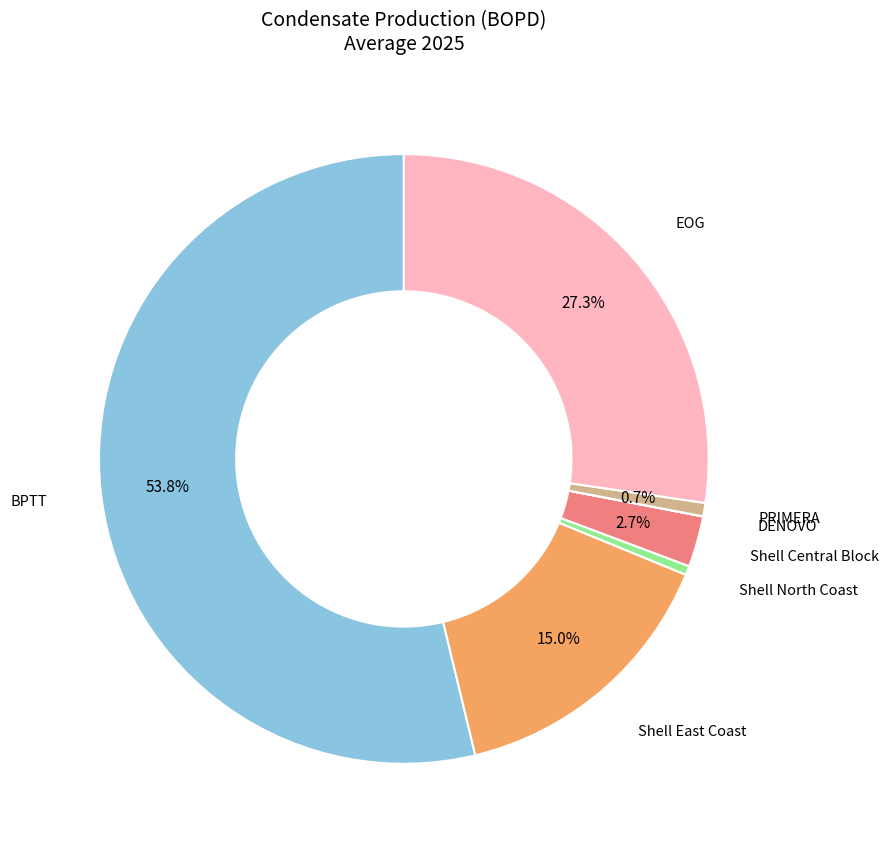

Is there any slice that represents more than half of the pie?

Yes